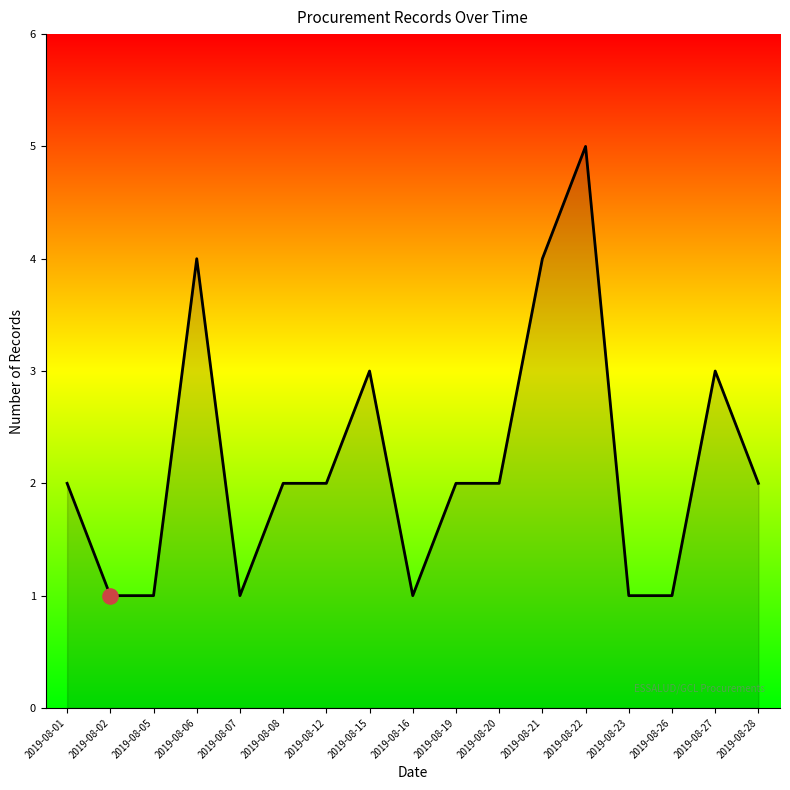

Approximately how many times larger is the value at 2019-08-07 compared to 2019-08-26?

1.0